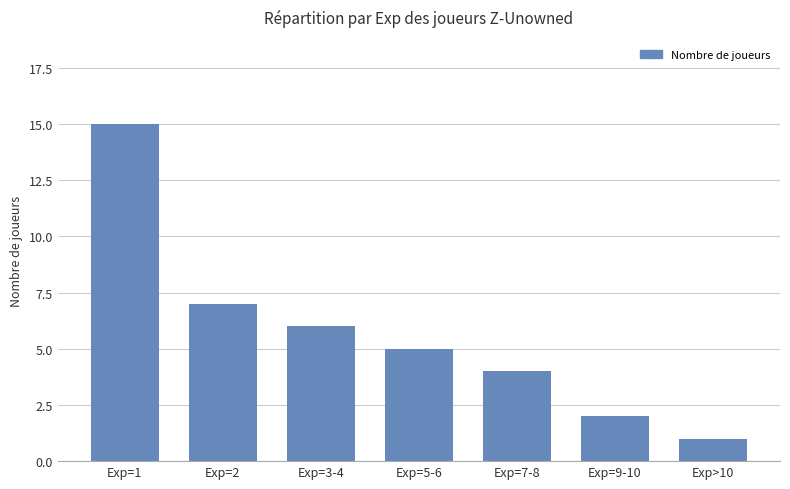

How many bars are there in total?

7